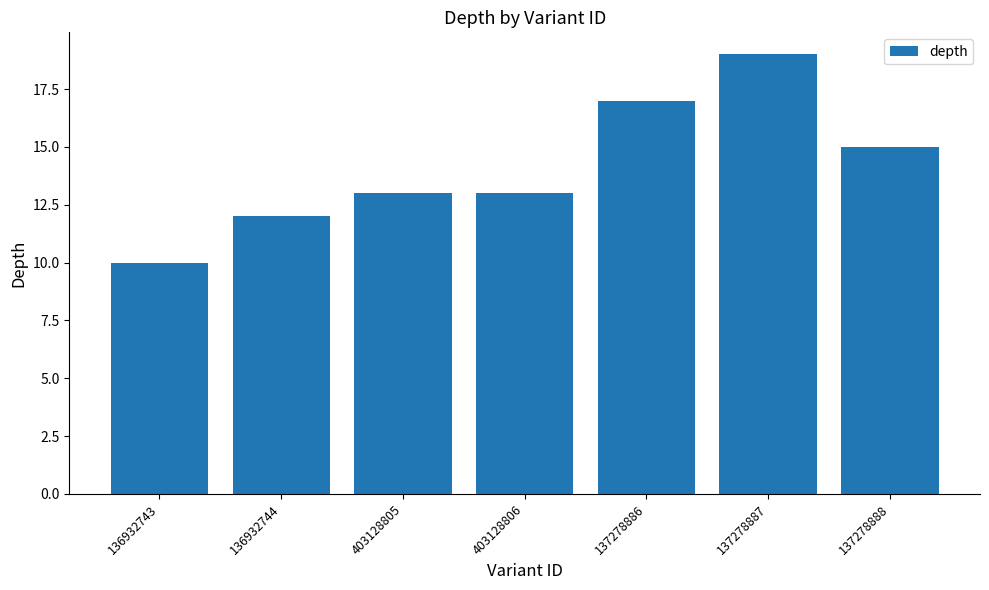

Reading left to right, transcribe all the data shown in this chart.

136932743=10	136932744=12	403128805=13	403128806=13	137278886=17	137278887=19	137278888=15